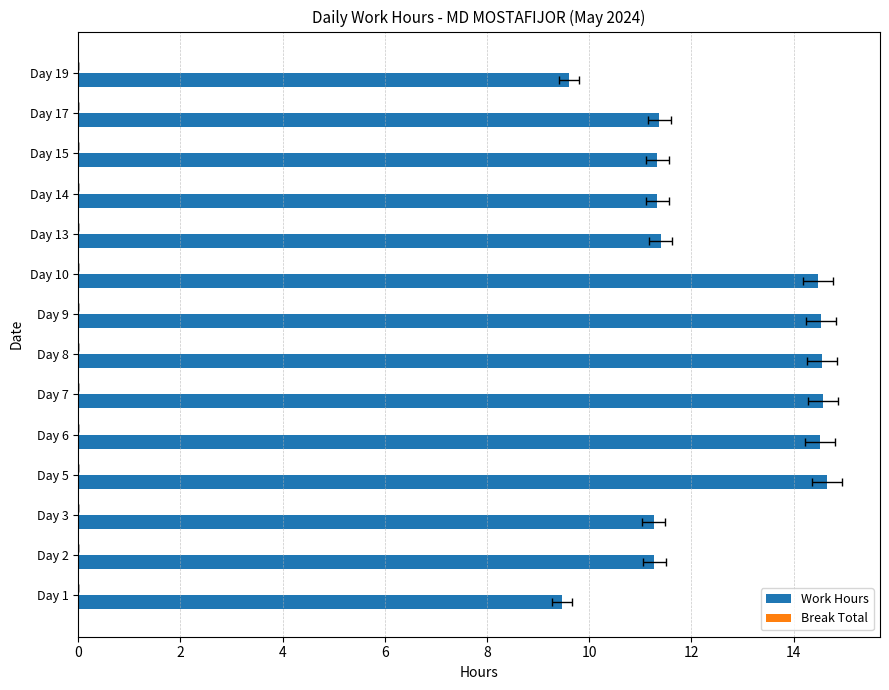

What is the average value of the Break Total series?

0.3